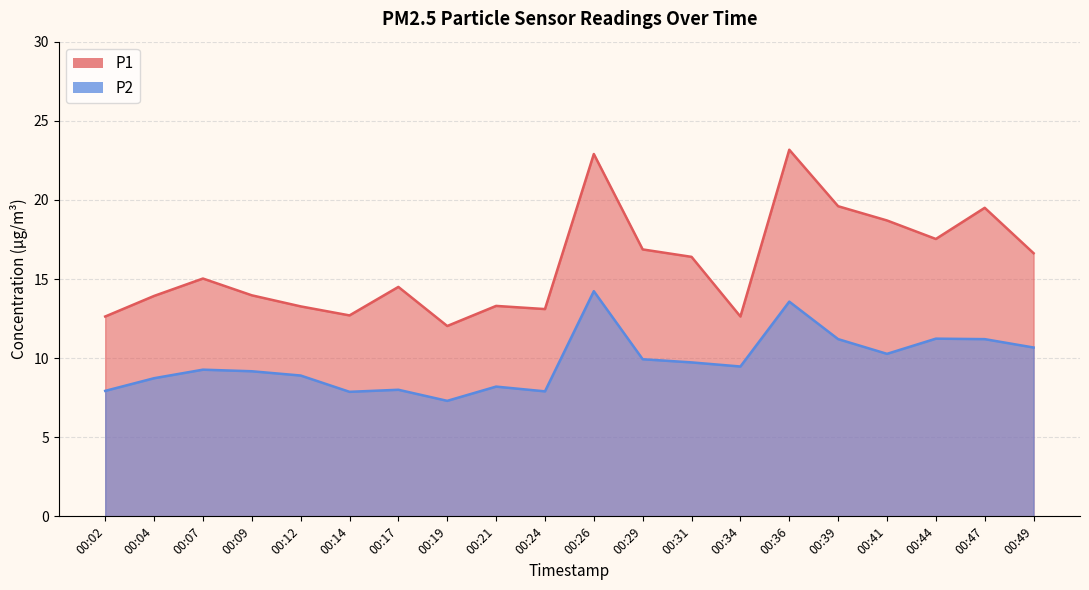

Between 00:17 and 00:36, which series saw the biggest shift?

P1